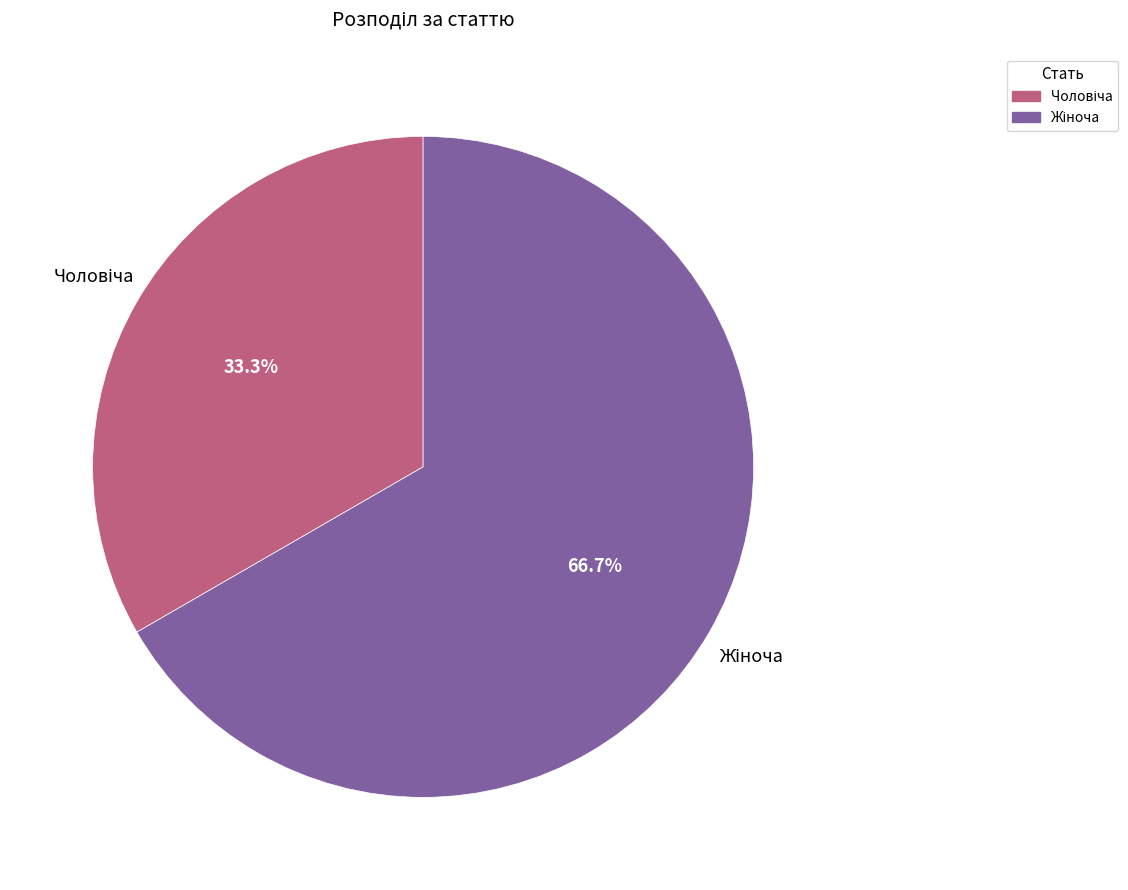

Is there any slice that represents more than half of the pie?

Yes